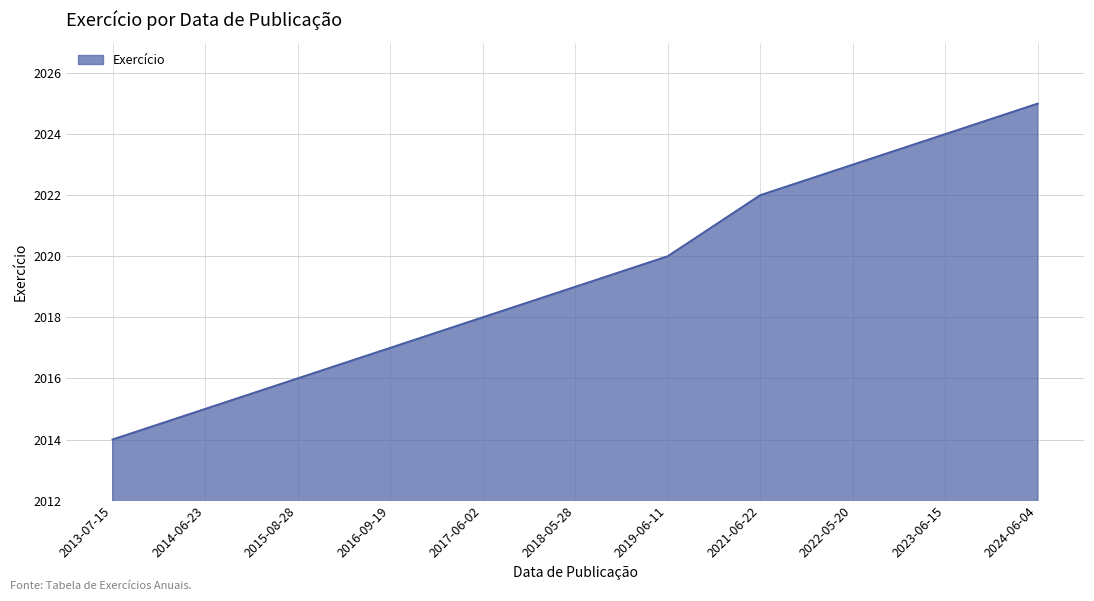

How many distinct data groups are displayed?

1